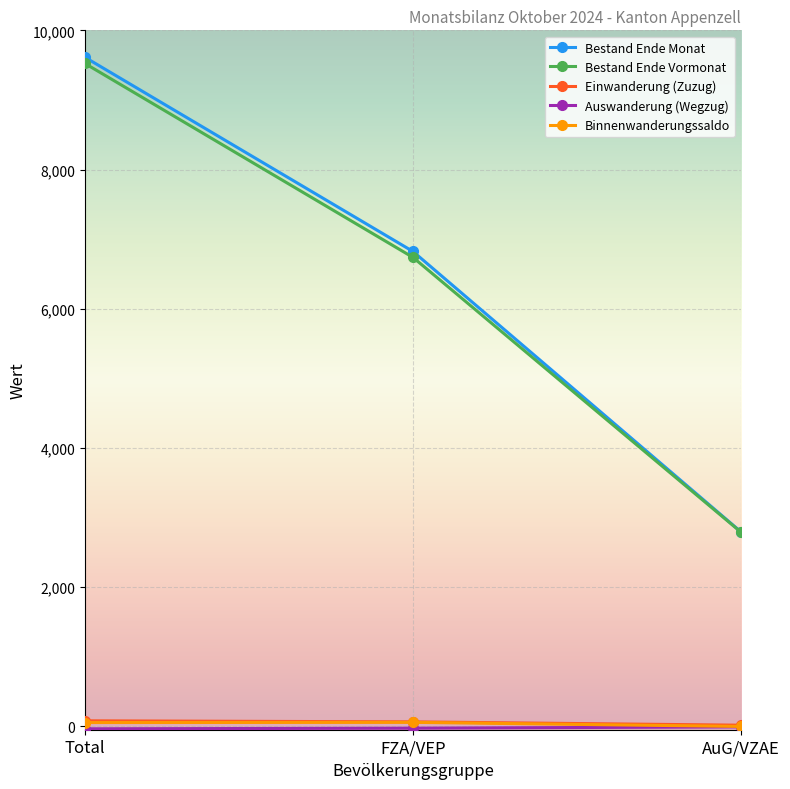

Between Total and FZA/VEP, which series saw the biggest shift?

Bestand Ende Monat